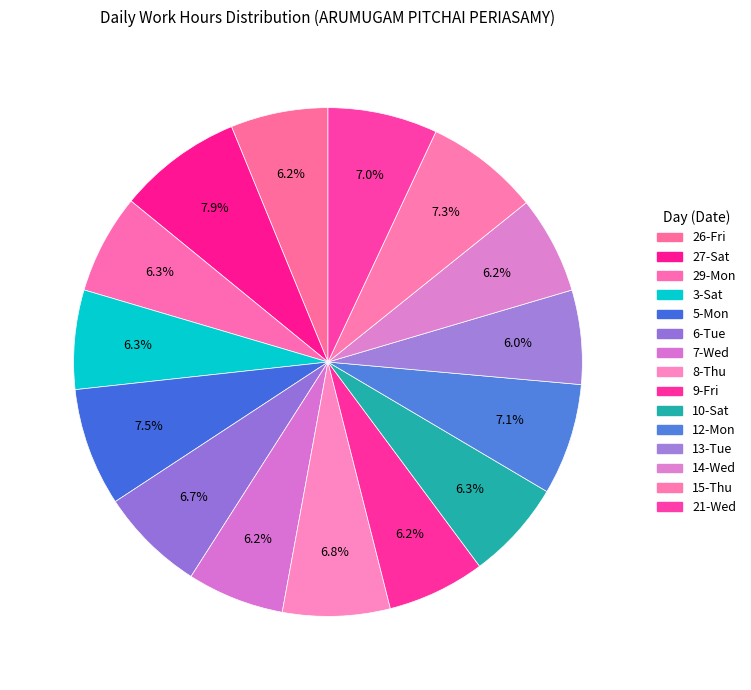

Is there a majority slice in this chart?

No